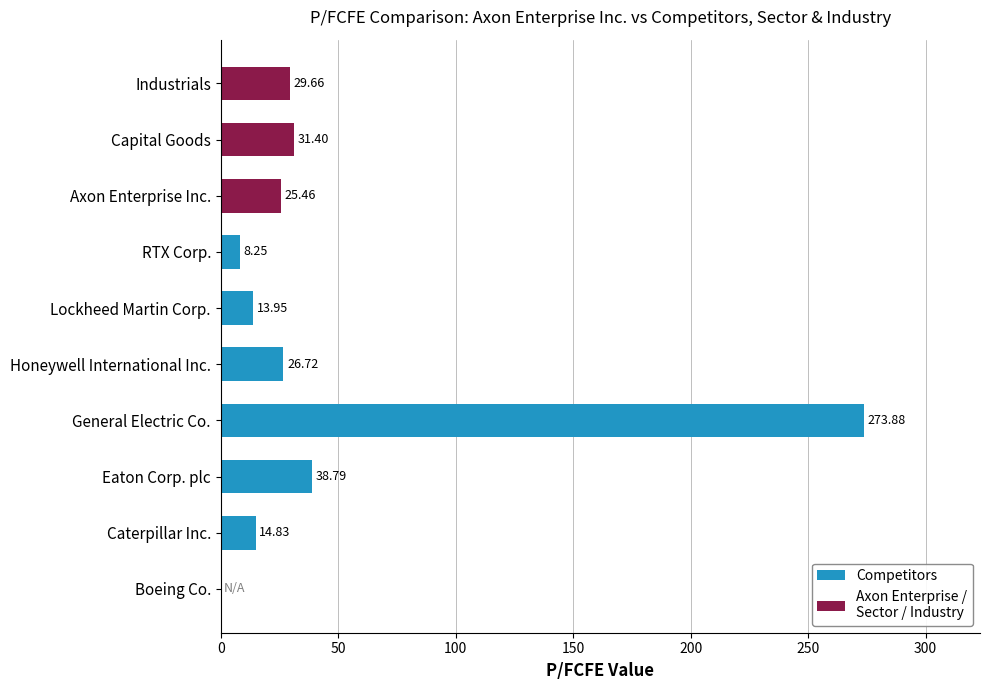

Where is the data nearest to the value 136?

Eaton Corp. plc